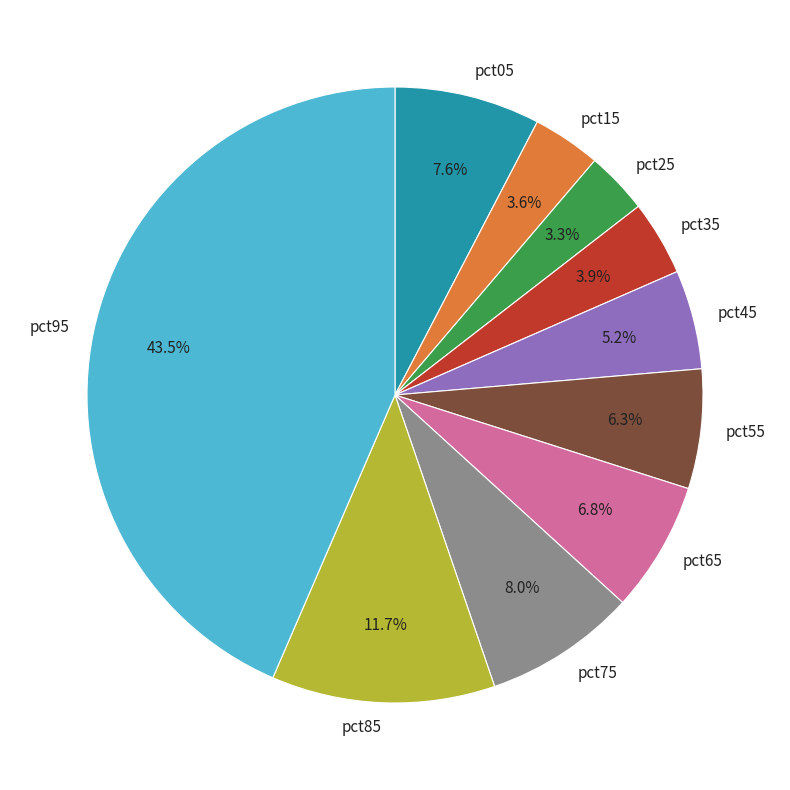

How much of the chart is everything except pct15?

96.4%